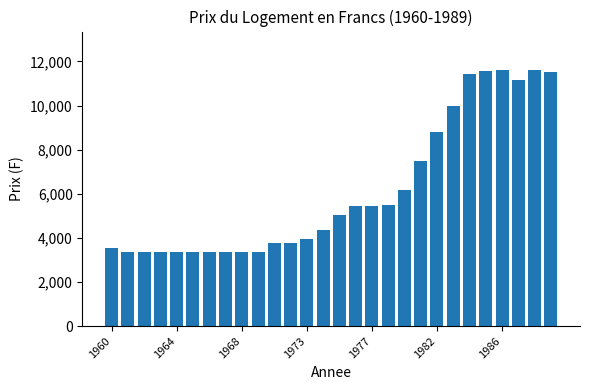

What is the greatest value displayed?

11615